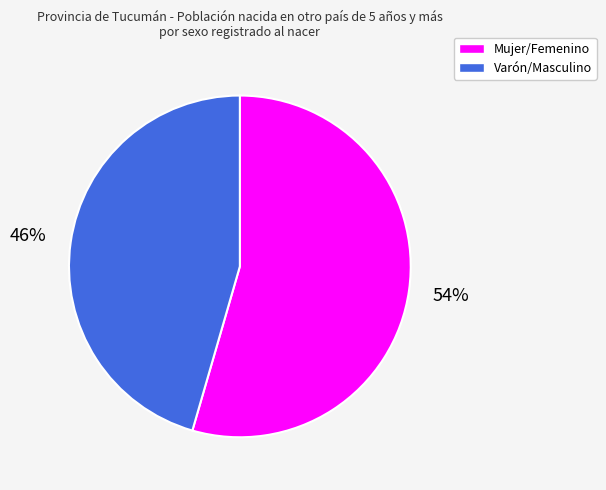

Is Varón/Masculino the majority of the pie?

No